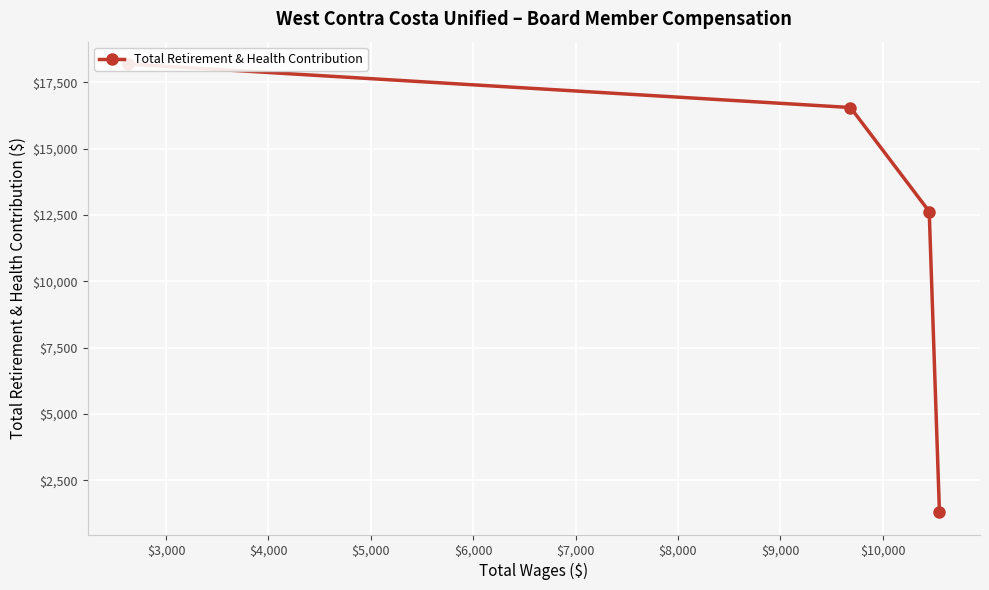

Count the number of data series in this chart.

1